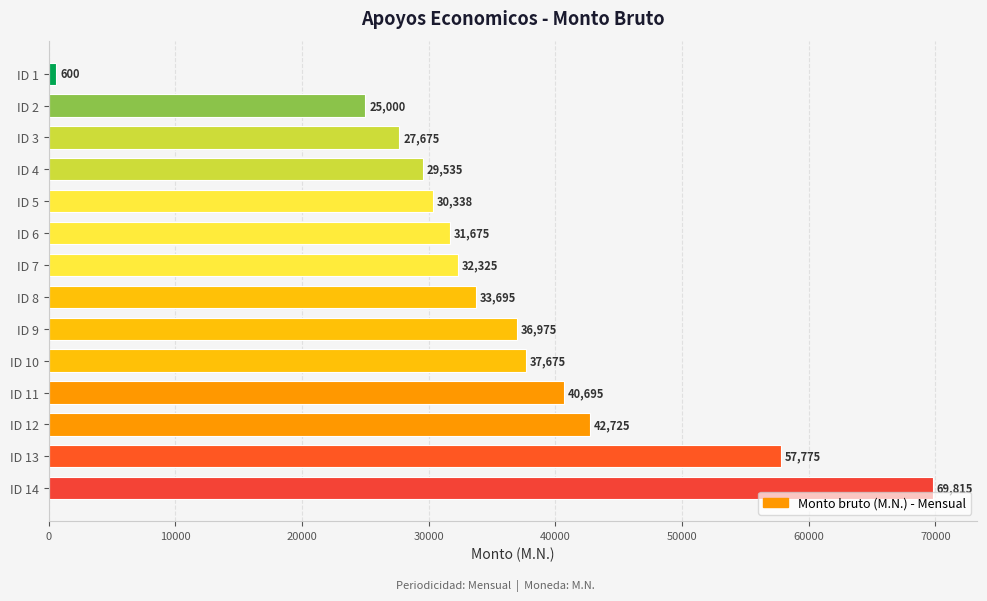

What is the difference between the maximum and minimum values?

69215